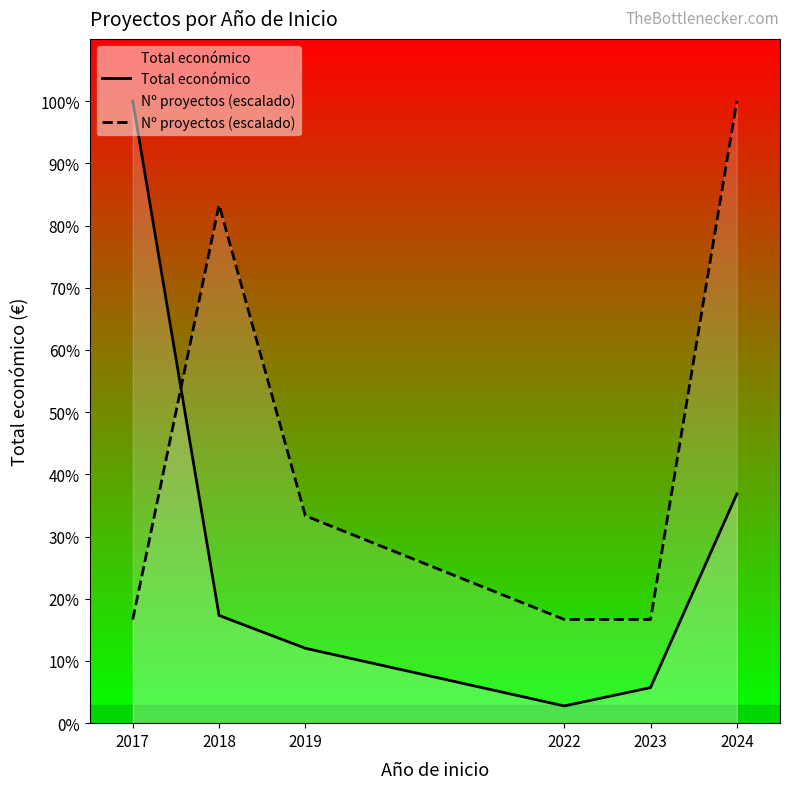

Does the chart have visible grid lines?

No